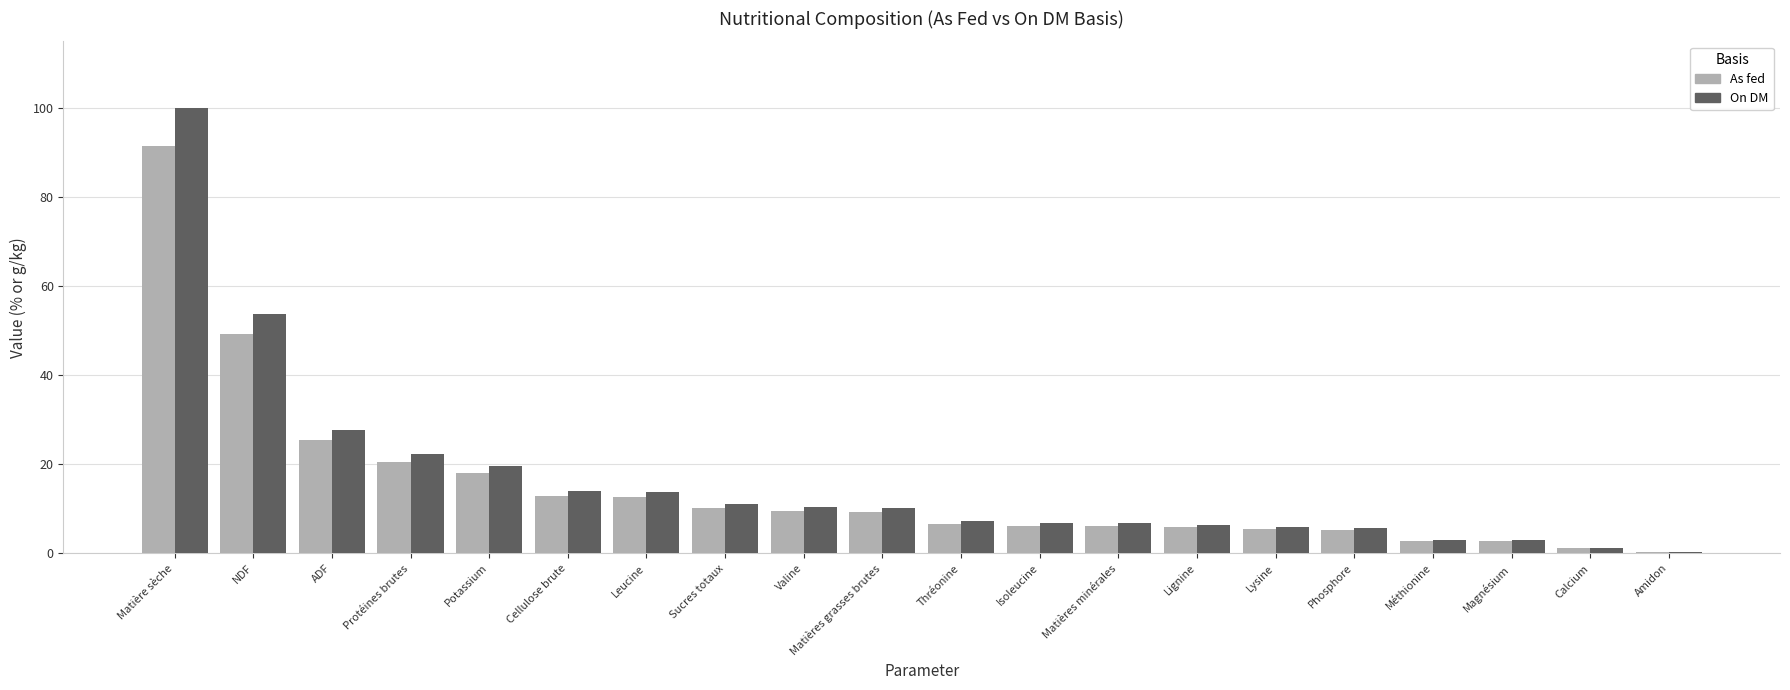

What is the highest value of the On DM series?

100.0